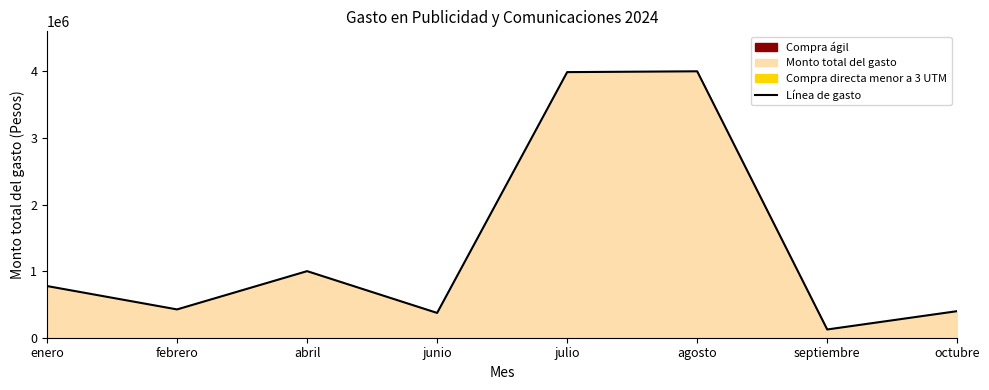

Reading right to left, list all the values displayed in this chart.

octubre=399002	septiembre=123809	agosto=4000001	julio=3987676	junio=372173	abril=999600	febrero=425000	enero=775906